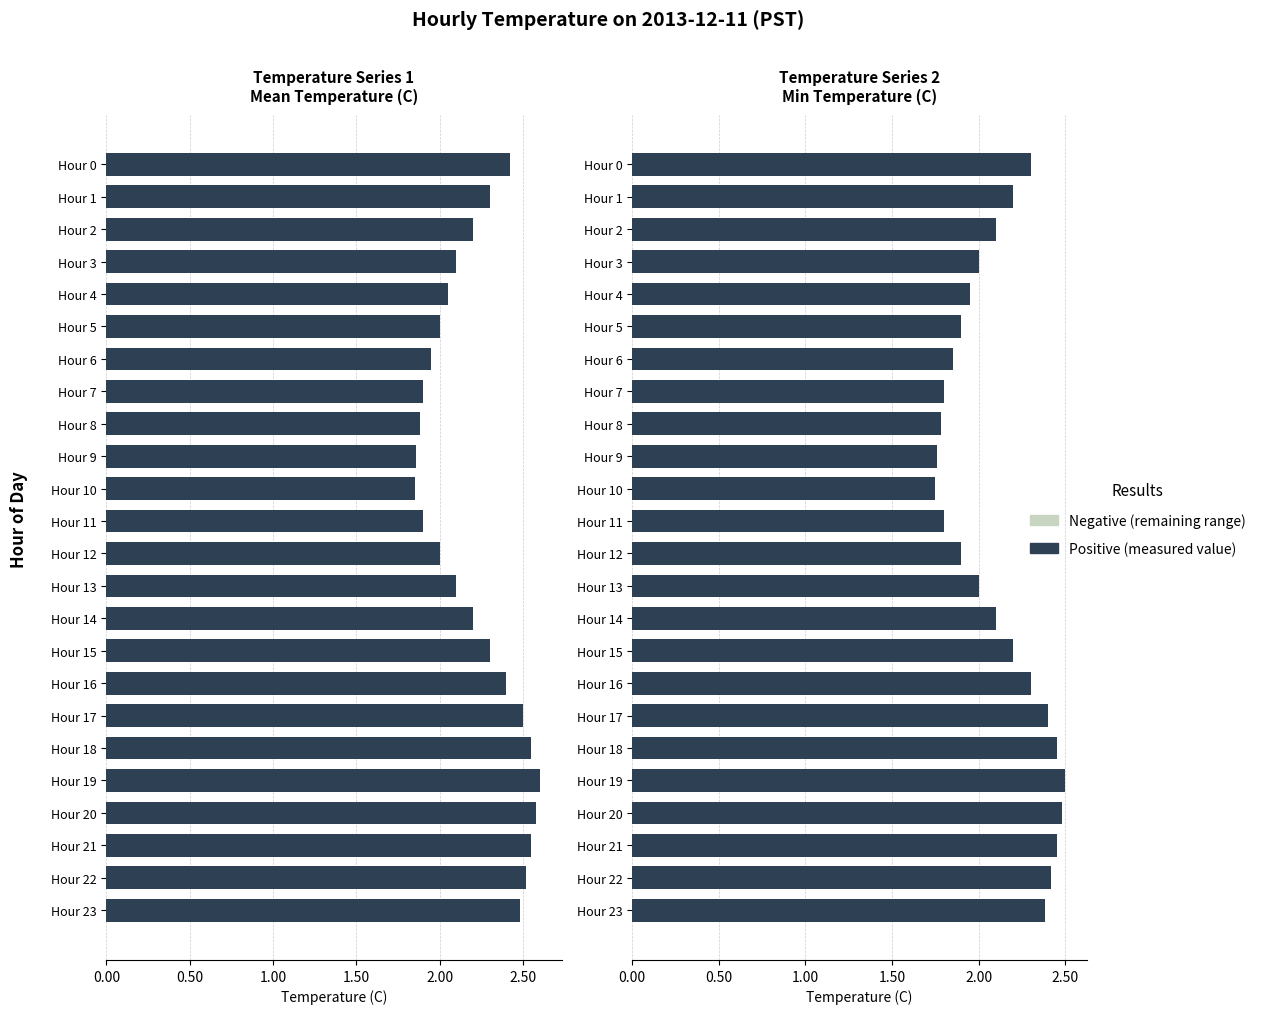

What is the value of the Positive bar at the 24th from the left?

2.4